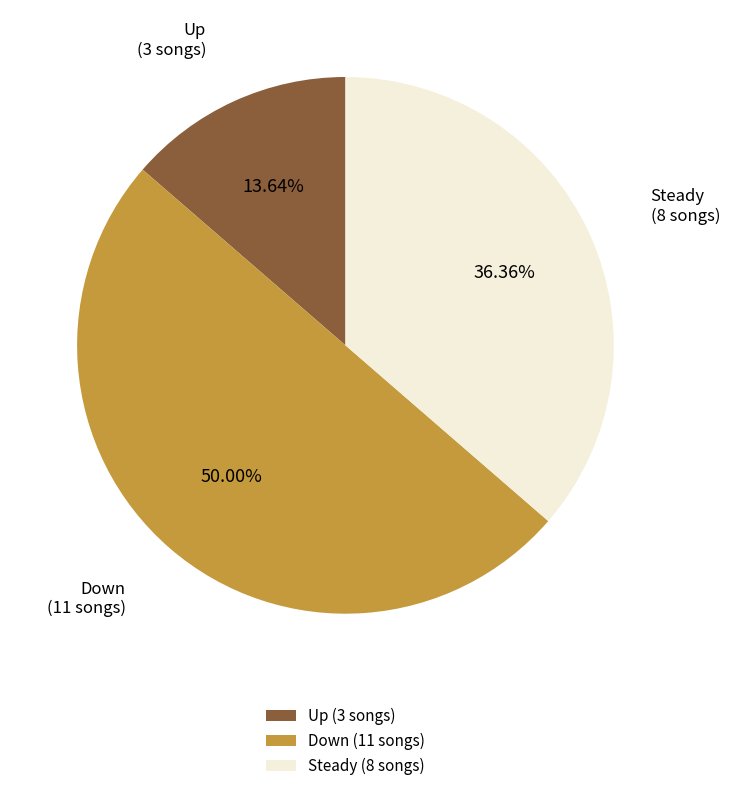

How many slices are in this pie chart?

3